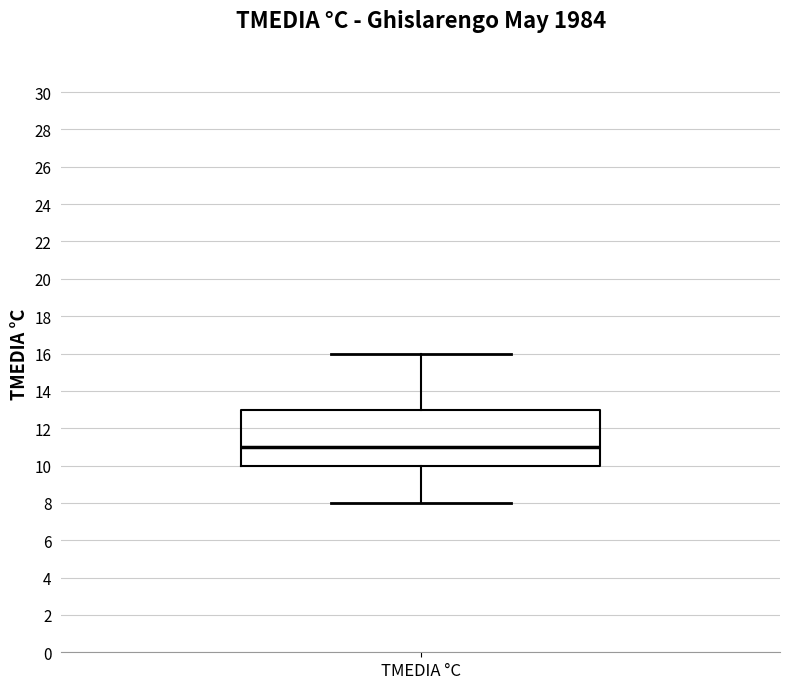

Transcribe this box plot: give where the median line is, the range the box spans, and where the two whiskers end, as read against the y-axis. The values are not printed on the chart, so give them approximately, as read against the axis.

median 11, box 10 to 13, whiskers 8 to 16